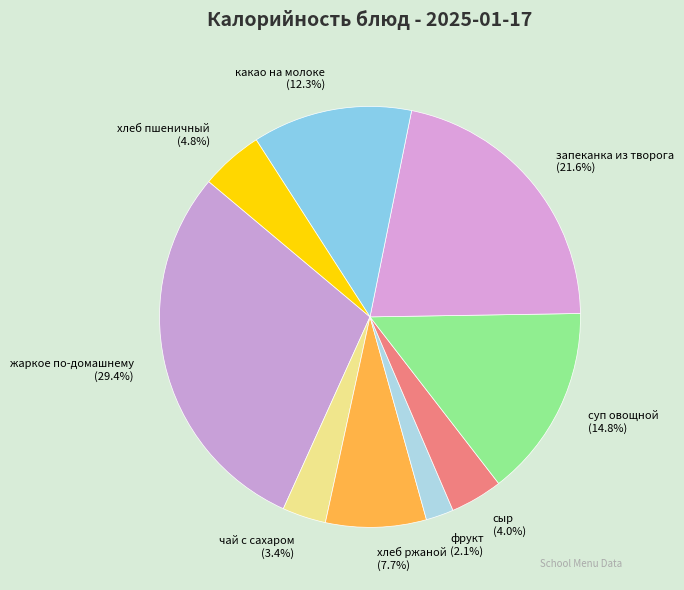

Which has a higher value, хлеб ржаной or какао на молоке?

какао на молоке